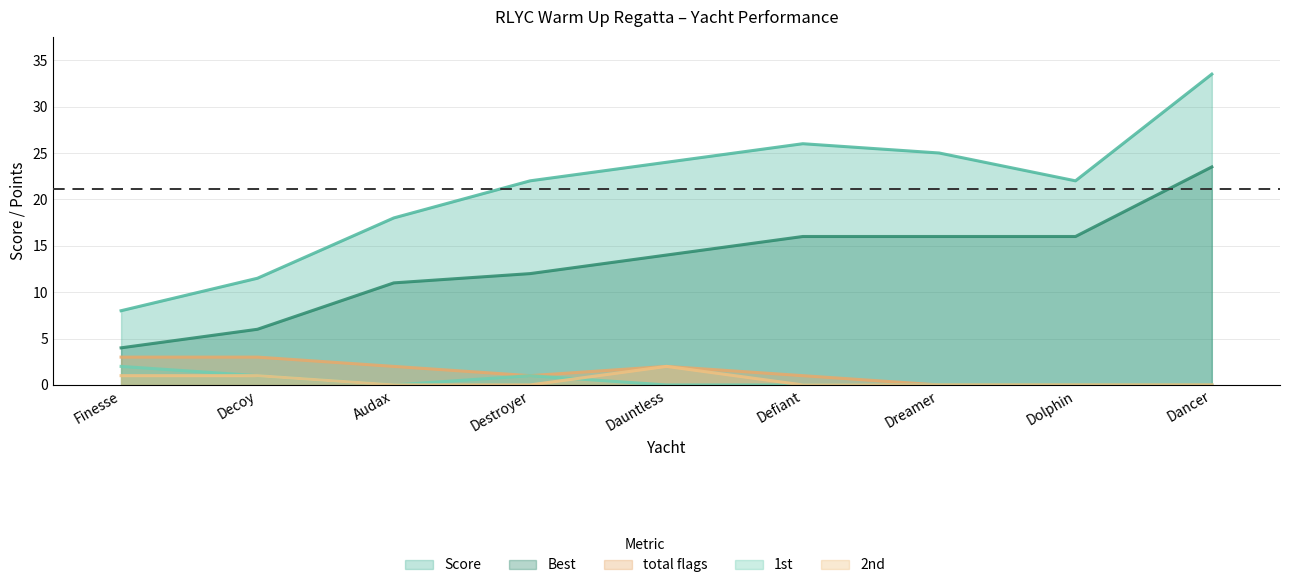

True or false: 1st and Best cross at least once.

False